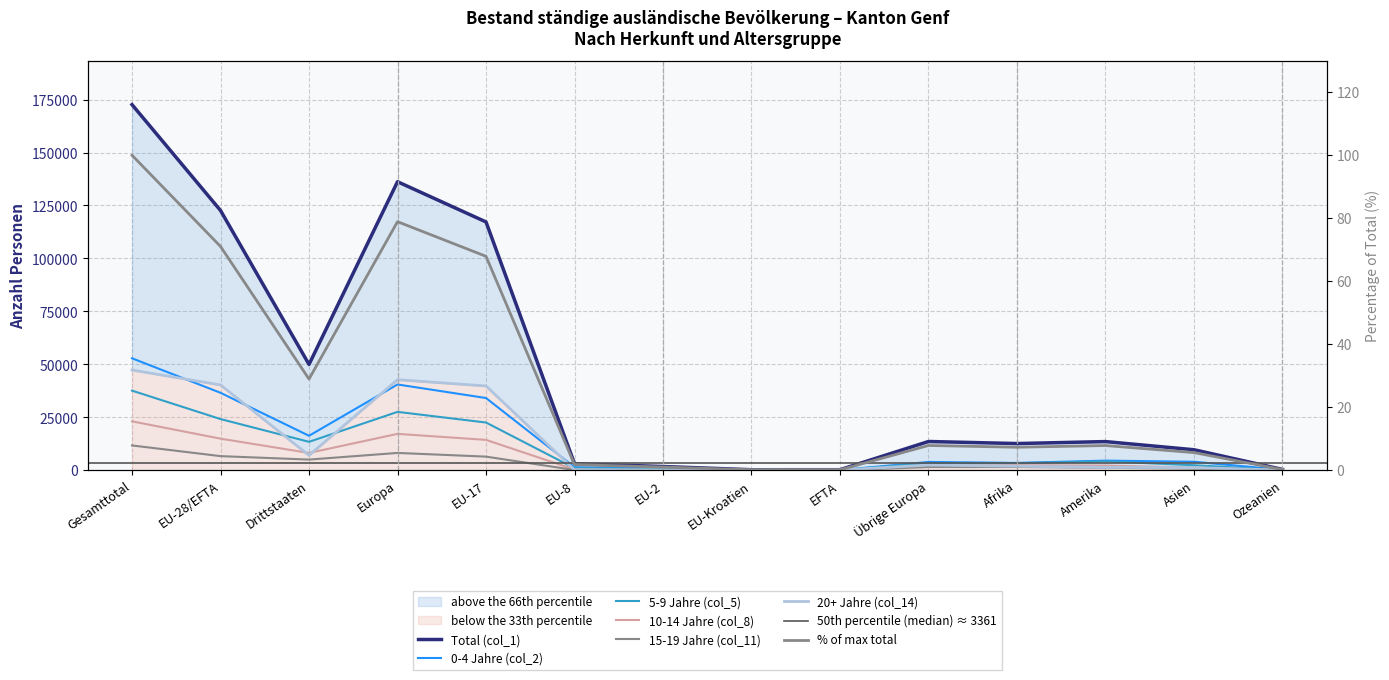

At how many categories does at least one series exceed 61626?

4